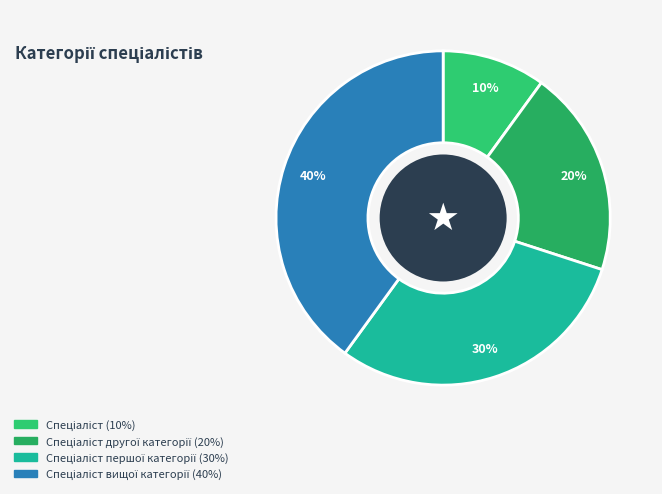

Which slice is the largest?

Спеціаліст вищої категорії